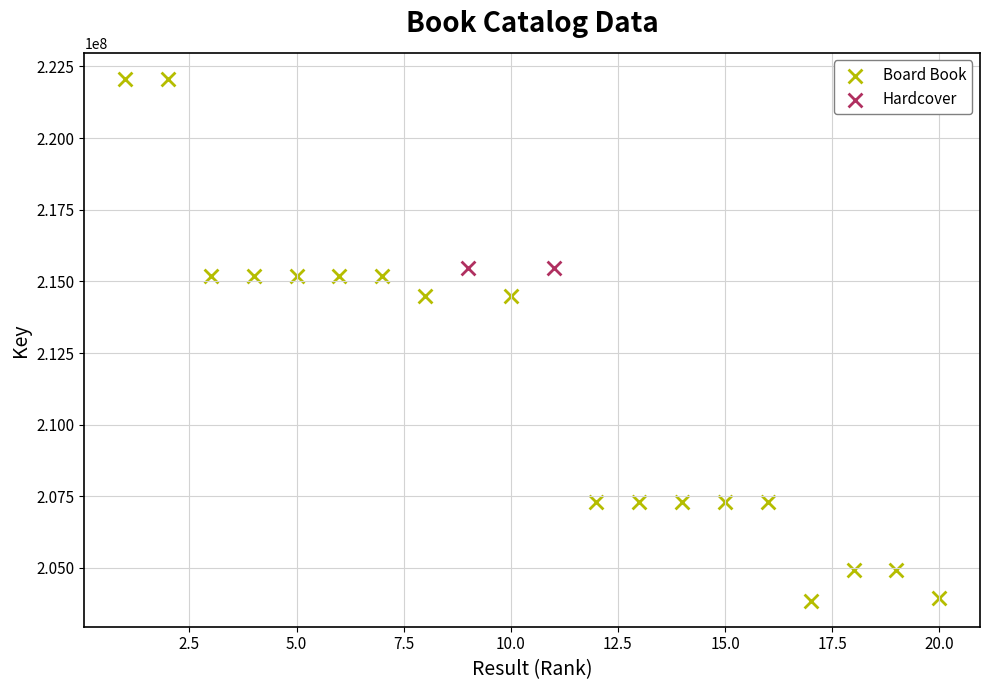

What are all the series names shown in the legend?

Board Book, Hardcover